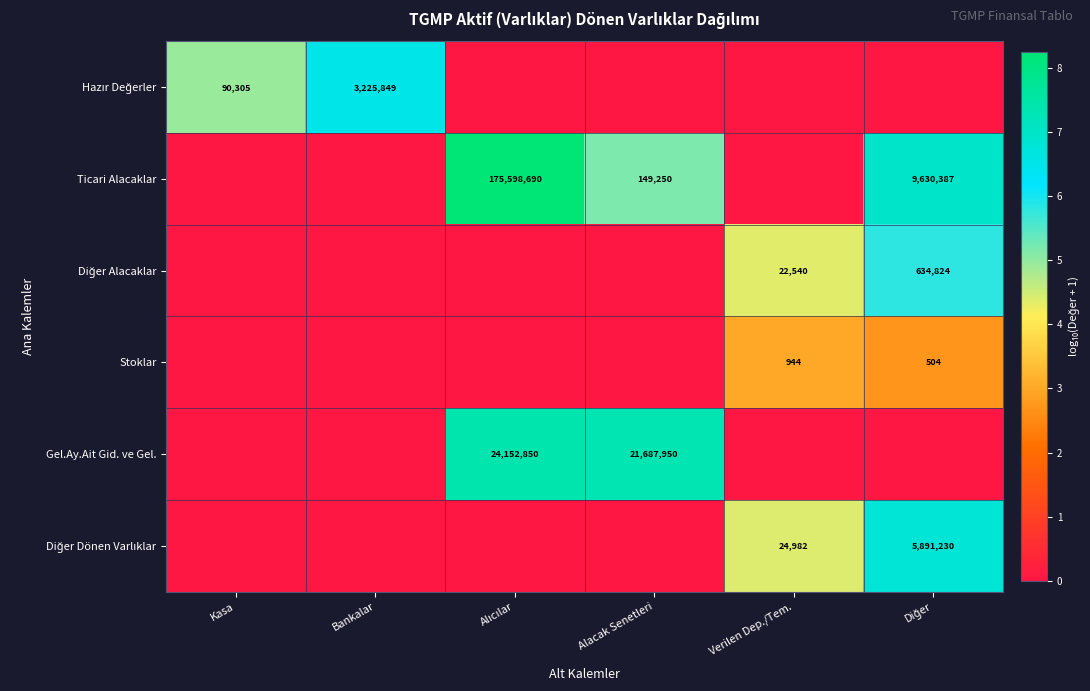

True or false: Stoklar has a value of 944 at Verilen Dep./Tem..

True